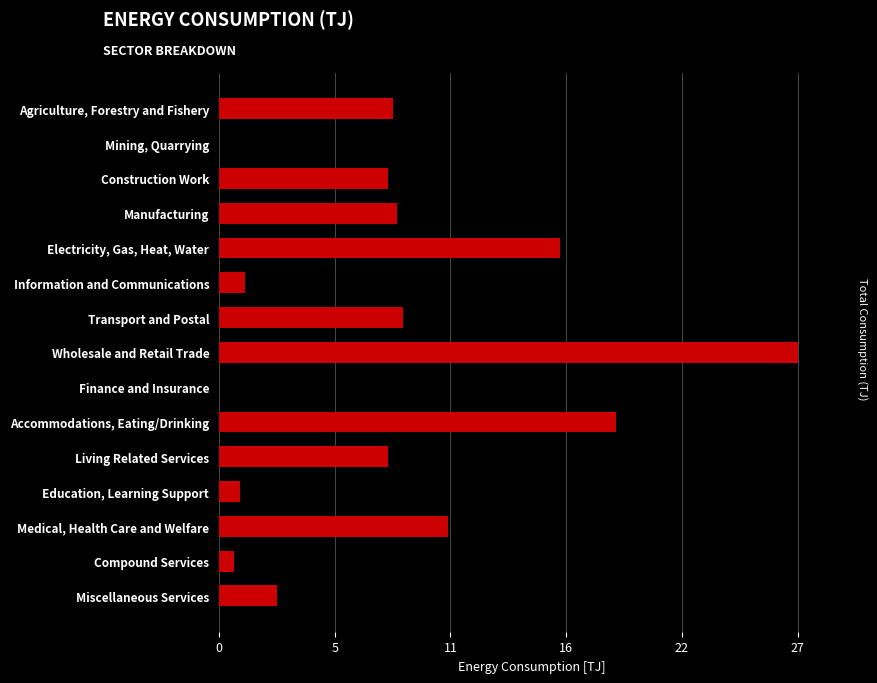

Are the bars horizontal?

Yes